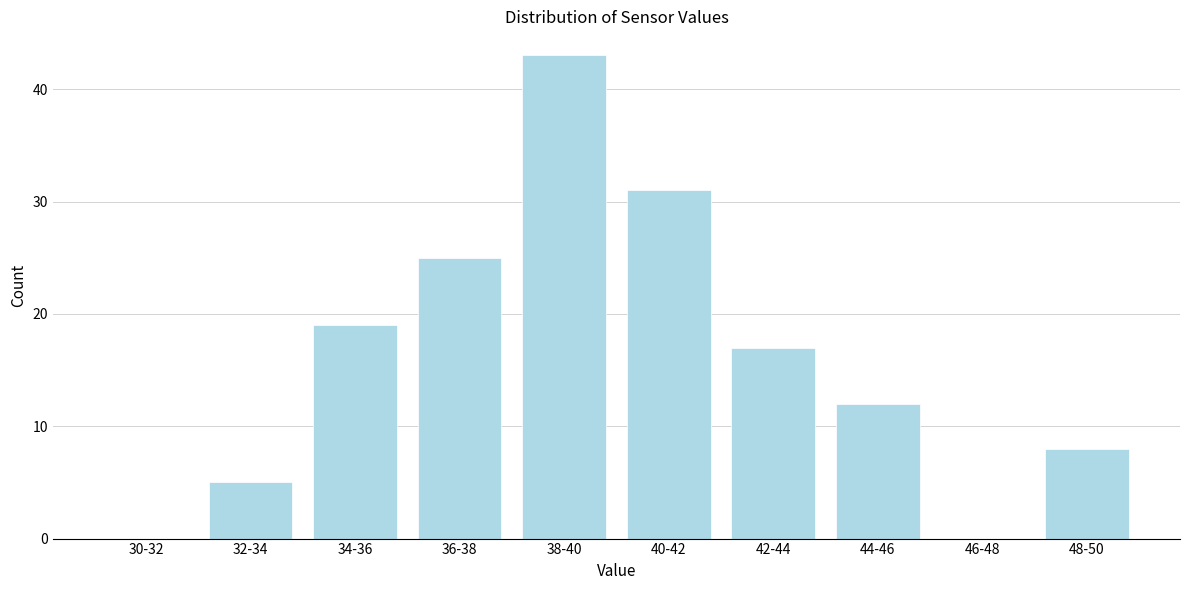

Reading right to left, transcribe all the data shown in this chart.

48-50=8	46-48=0	44-46=12	42-44=17	40-42=31	38-40=43	36-38=25	34-36=19	32-34=5	30-32=0